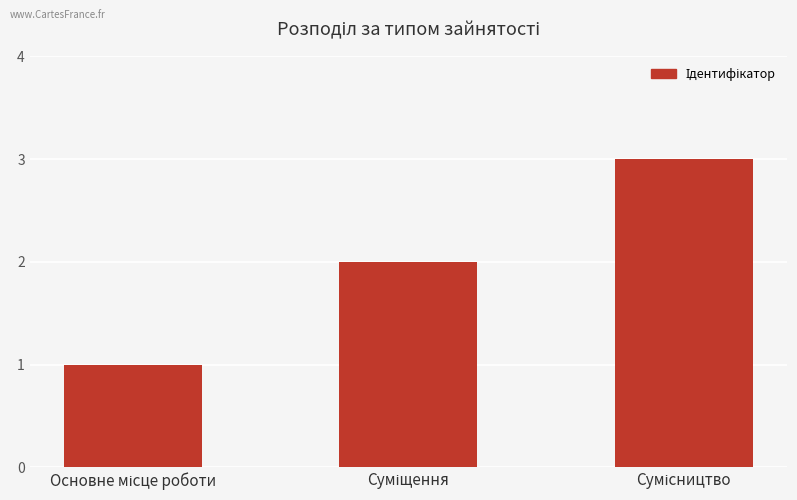

What is the sum of all values?

6